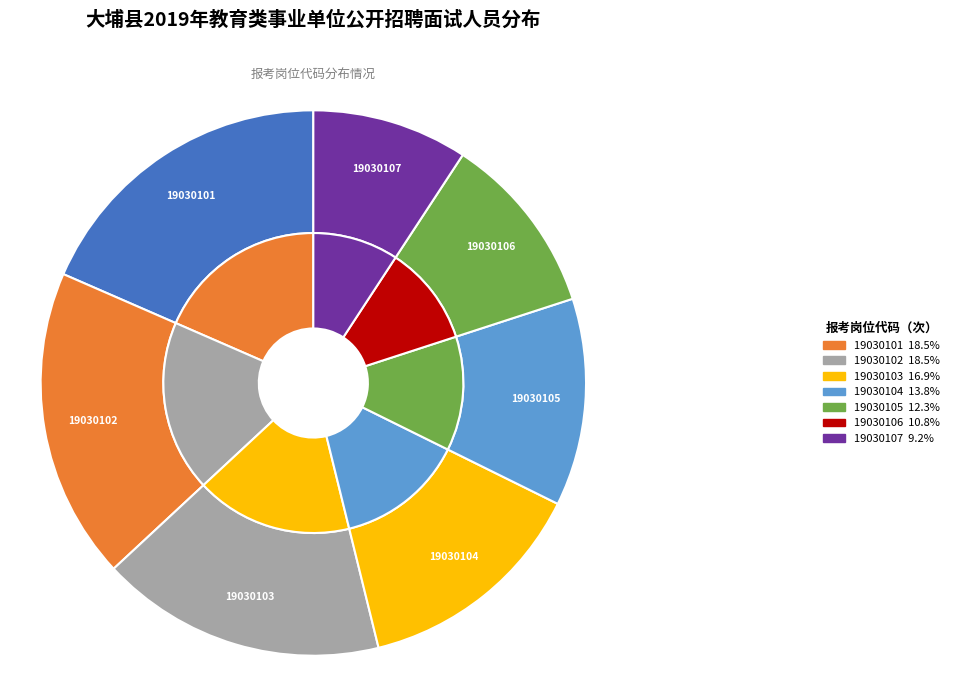

To the nearest percent, what portion does 19030106 represent?

11%